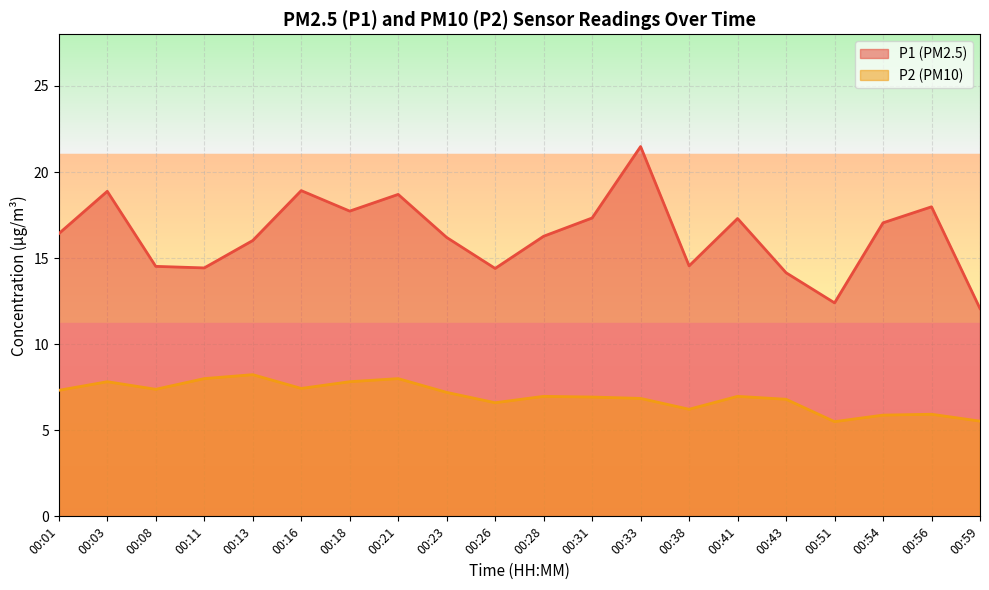

Reading left to right, transcribe all the data shown in this chart.

P1: 16.4	18.9	14.5	14.4	16.0	18.9	17.7	18.7	16.2	14.4	16.3	17.3	21.5	14.6	17.3	14.2	12.4	17.1	18.0	12.1
P2: 7.3	7.8	7.4	8.0	8.2	7.4	7.8	8.0	7.2	6.6	7.0	6.9	6.8	6.2	7.0	6.8	5.5	5.9	5.9	5.5